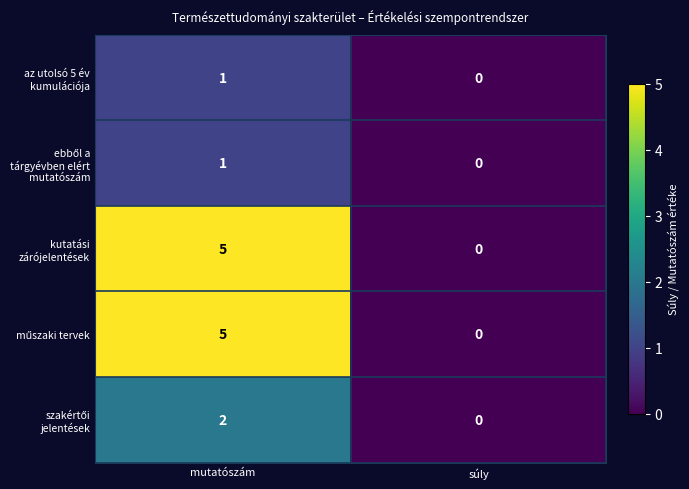

True or false: az utolsó 5 év kumulációja has a value of 0 at mutatószám.

False